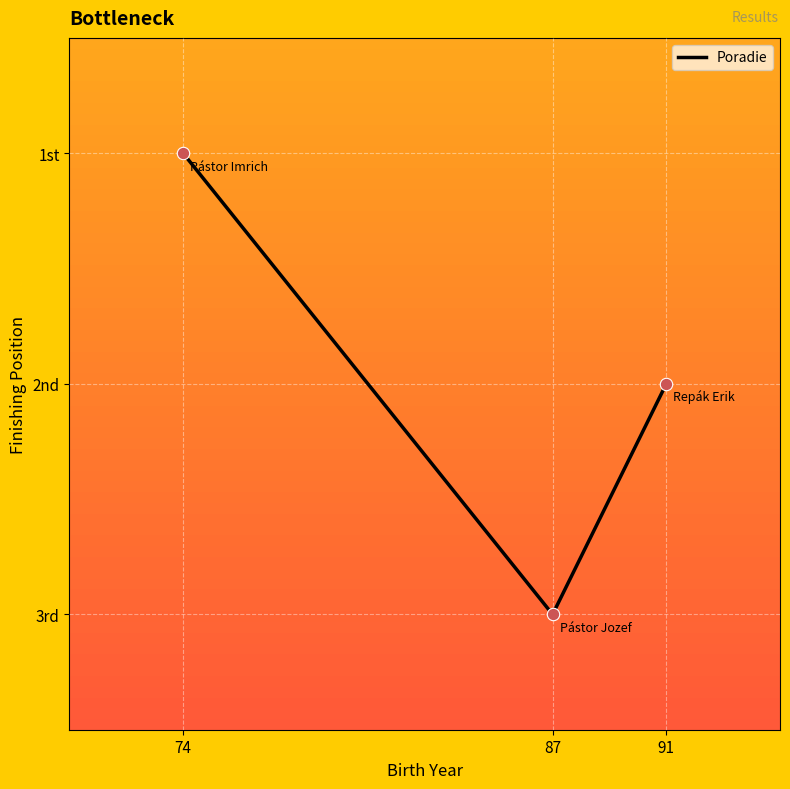

What is the change in value from 87 to 91?

-1